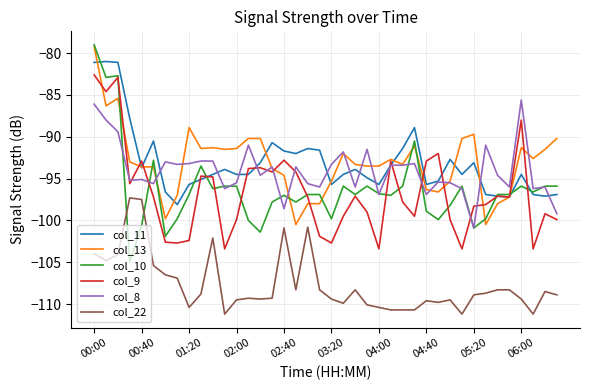

True or false: col_8 and col_22 cross at least once.

False